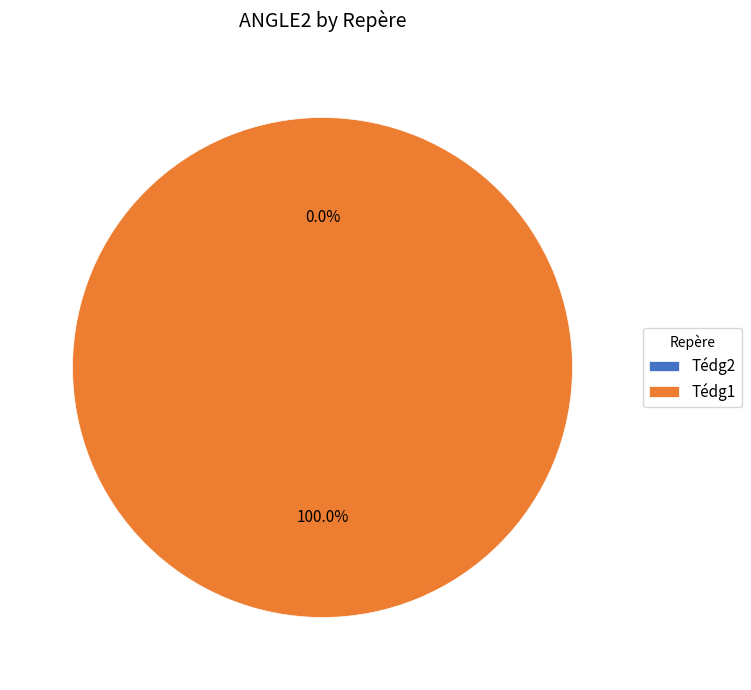

To the nearest percent, what is the difference between the Tédg2 and Tédg1 slice percentages?

100%